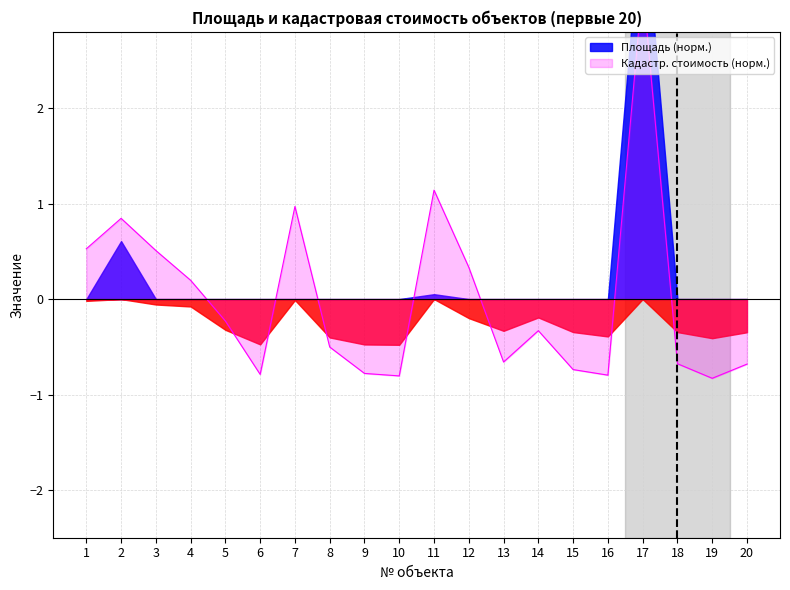

How many interior local valleys (lower than both neighbors) does the data have?

5